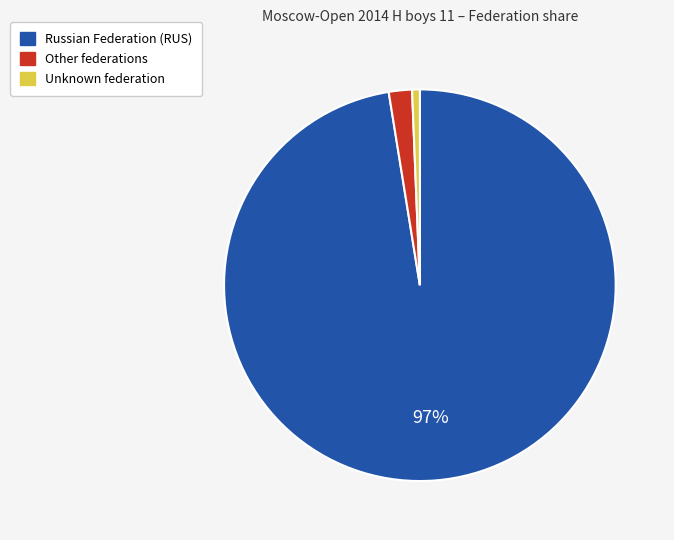

Is there a majority slice in this chart?

Yes